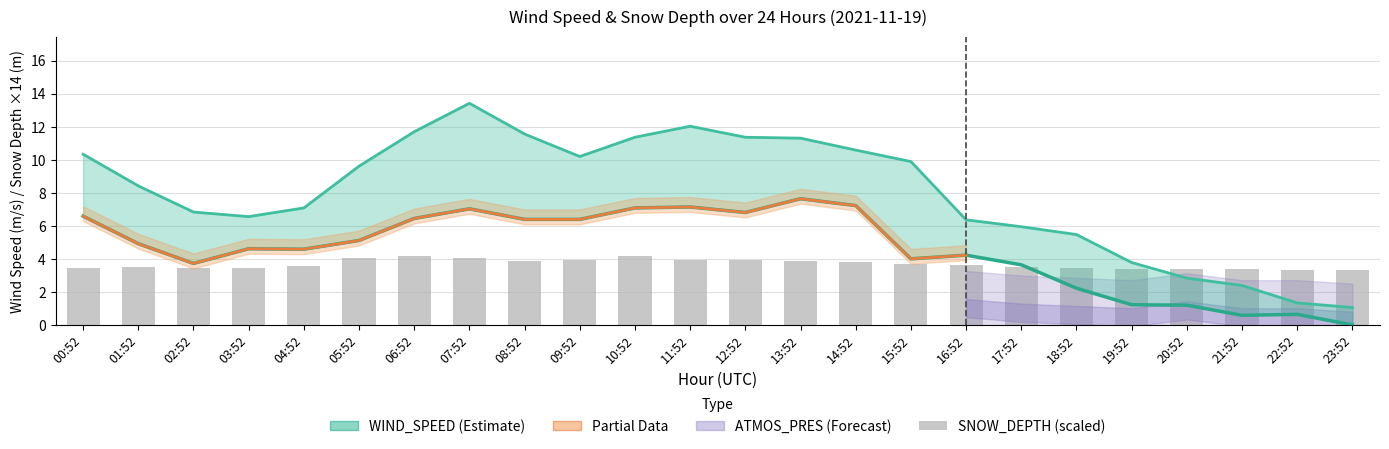

The value of WIND_SPEED_GUST at 12:52 is 11.4. True or false?

True